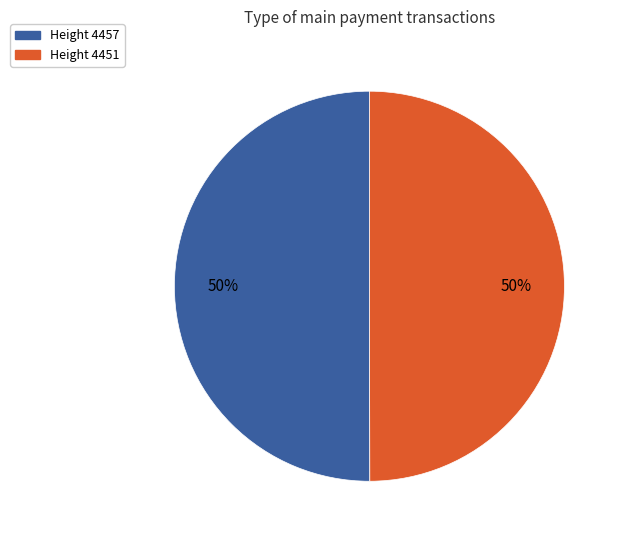

Approximately how many times larger is the value at Height 4451 compared to Height 4457?

1.0